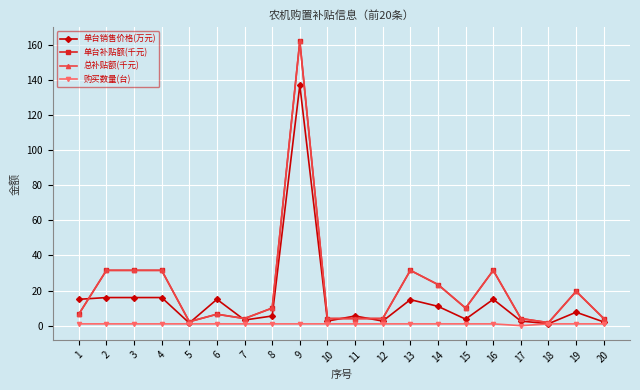

Which category has the highest value in the 购买数量(台) series?

1